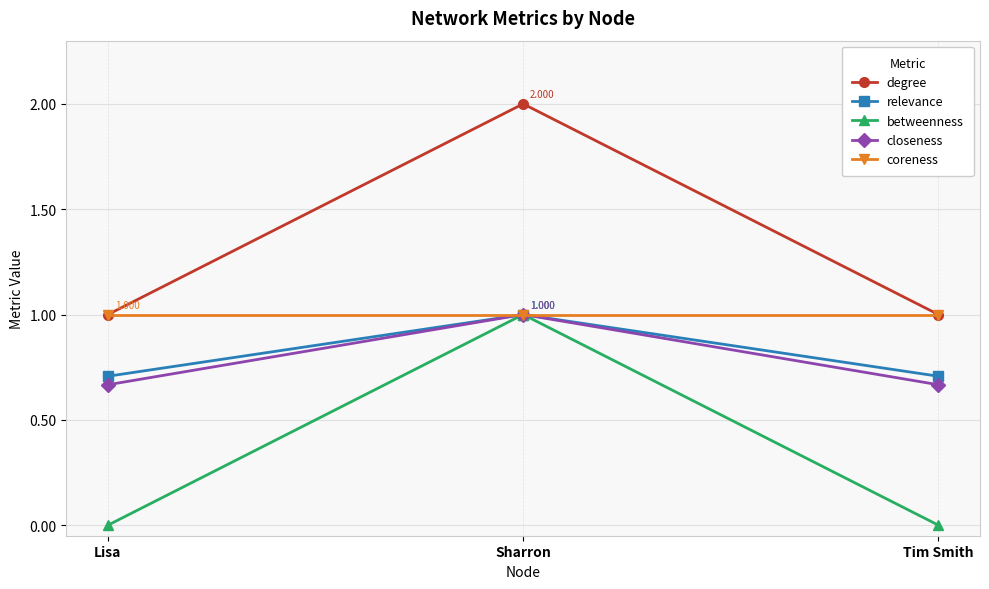

Is this an area chart (filled region under the line)?

No